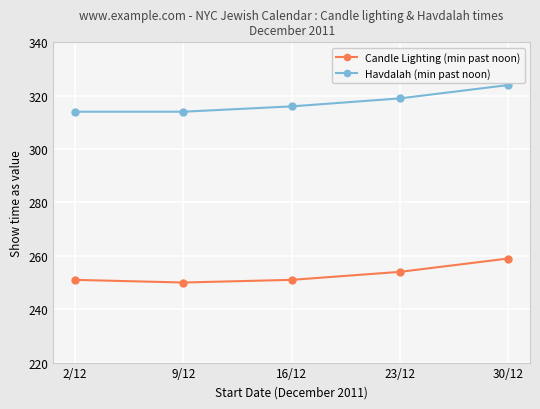

List the series in order of their peak value, lowest first.

Candle Lighting (min past noon), Havdalah (min past noon)